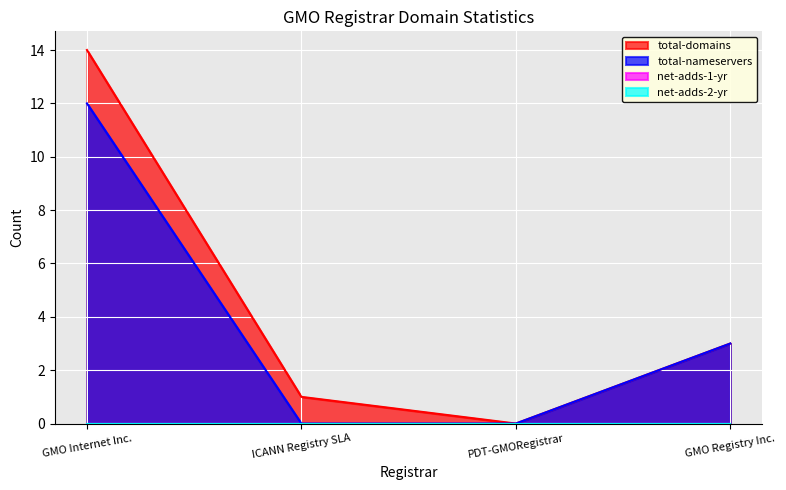

Which series has the largest range (max minus min)?

total-domains